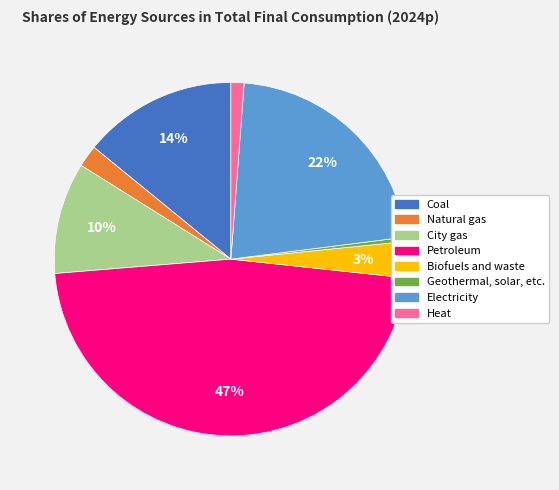

Which category has the smallest portion of the pie?

Geothermal, solar, etc.